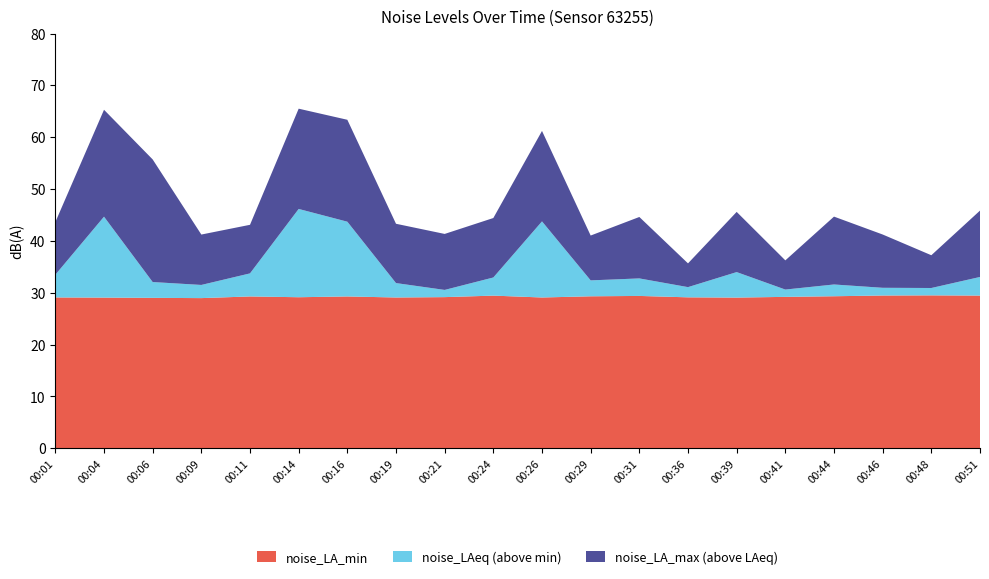

Reading left to right, extract all data points from this chart.

noise_LA_min: 00:01=29.1	00:04=29.1	00:06=29.0	00:09=29.0	00:11=29.3	00:14=29.1	00:16=29.3	00:19=29.1	00:21=29.1	00:24=29.4	00:26=29.1	00:29=29.3	00:31=29.4	00:36=29.1	00:39=29.1	00:41=29.2	00:44=29.3	00:46=29.5	00:48=29.5	00:51=29.4
noise_LAeq: 00:01=33.5	00:04=44.7	00:06=32.1	00:09=31.5	00:11=33.7	00:14=46.2	00:16=43.7	00:19=31.9	00:21=30.5	00:24=32.9	00:26=43.8	00:29=32.4	00:31=32.8	00:36=31.1	00:39=34.0	00:41=30.6	00:44=31.6	00:46=30.9	00:48=30.9	00:51=33.0
noise_LA_max: 00:01=43.6	00:04=65.3	00:06=55.7	00:09=41.2	00:11=43.1	00:14=65.5	00:16=63.4	00:19=43.3	00:21=41.3	00:24=44.4	00:26=61.2	00:29=41.0	00:31=44.6	00:36=35.7	00:39=45.6	00:41=36.2	00:44=44.7	00:46=41.2	00:48=37.2	00:51=45.8